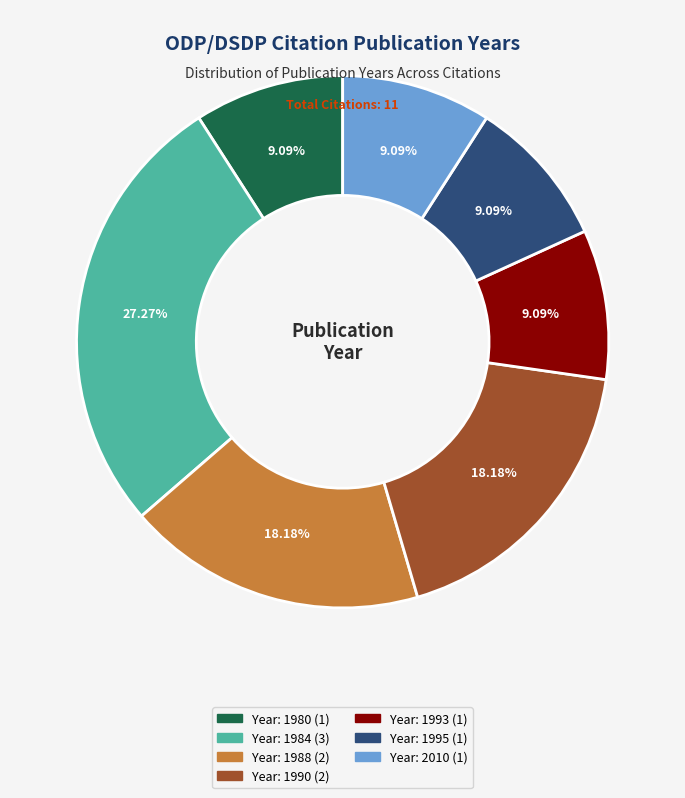

Is there any slice that represents more than half of the pie?

No